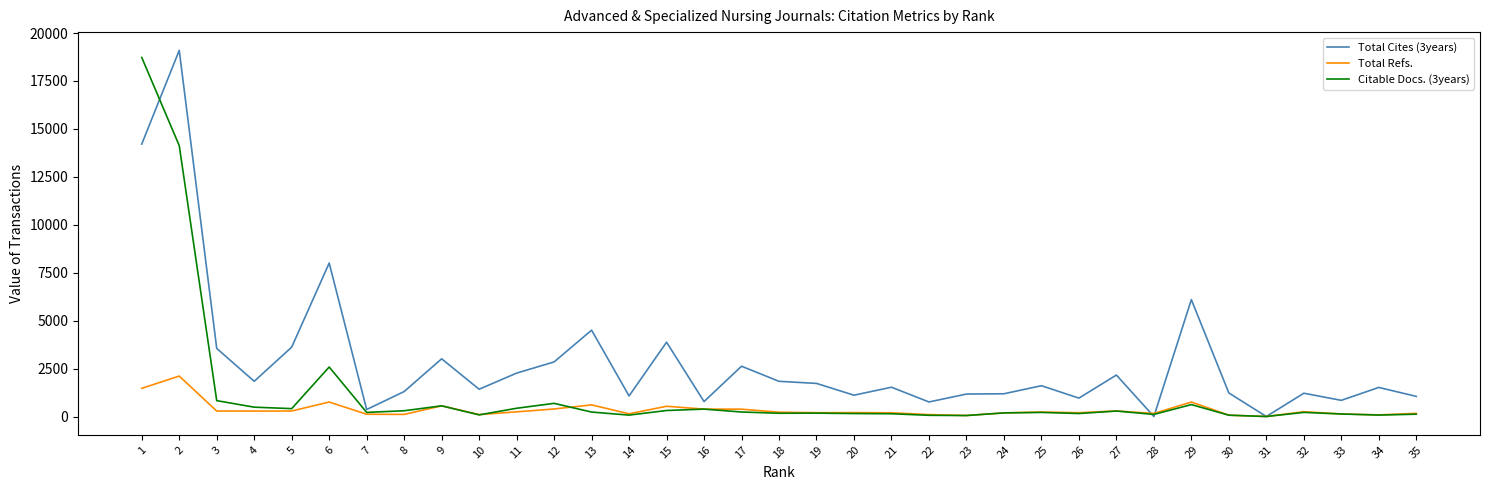

What is the sum of all Total Refs. values?

12258